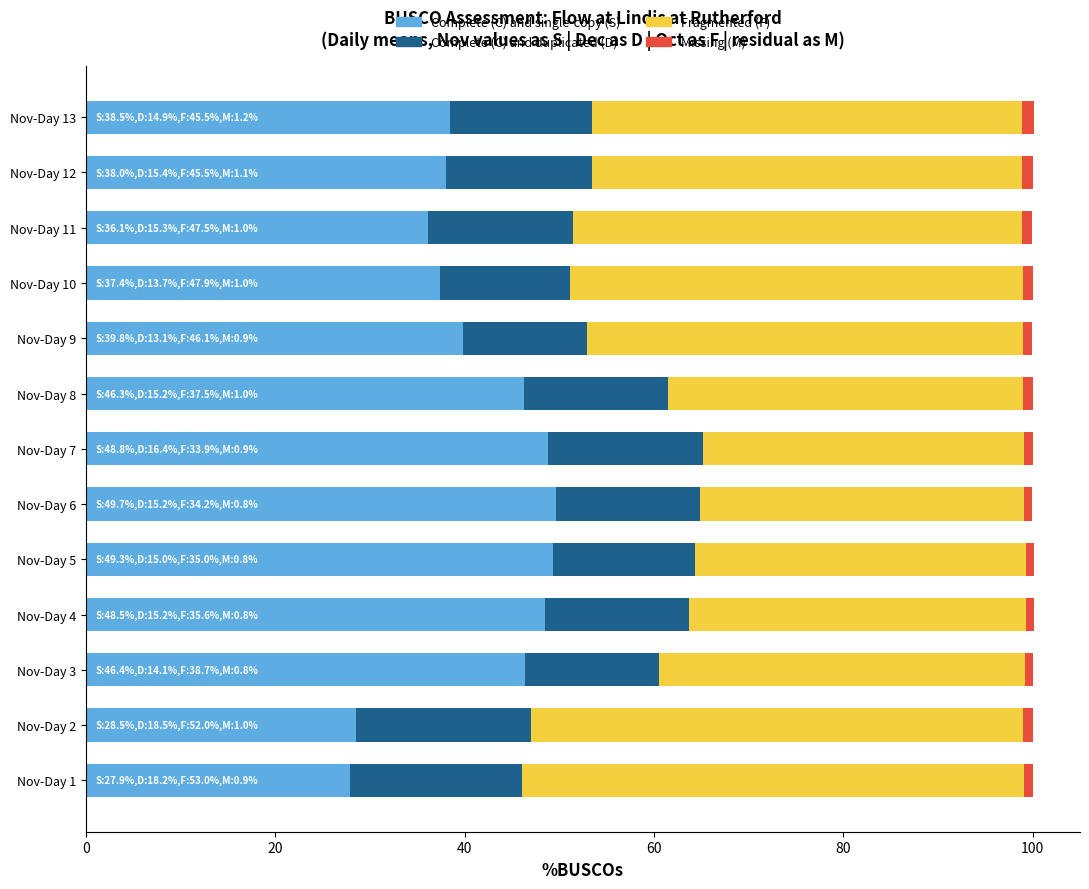

What is the lowest value of the Complete (C) and single-copy (S) series?

27.9